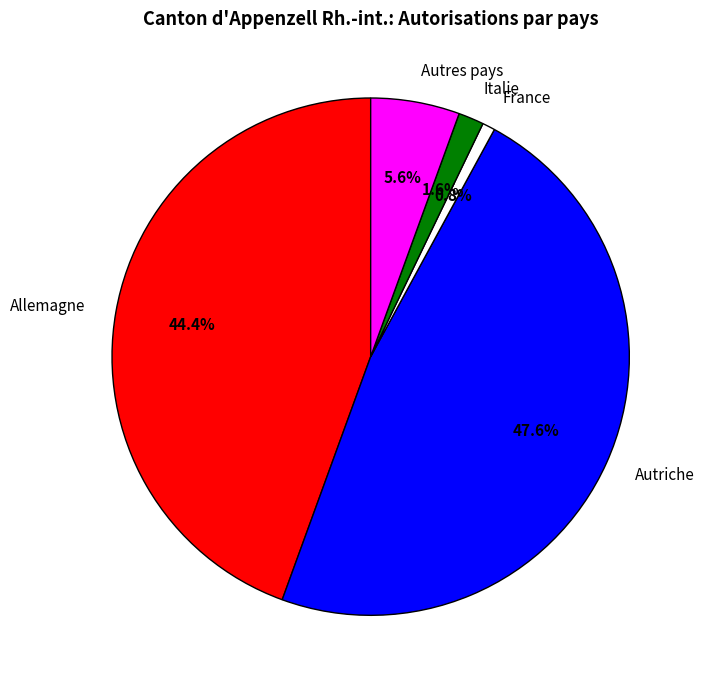

True or false: Autres pays accounts for 6% of the total.

True